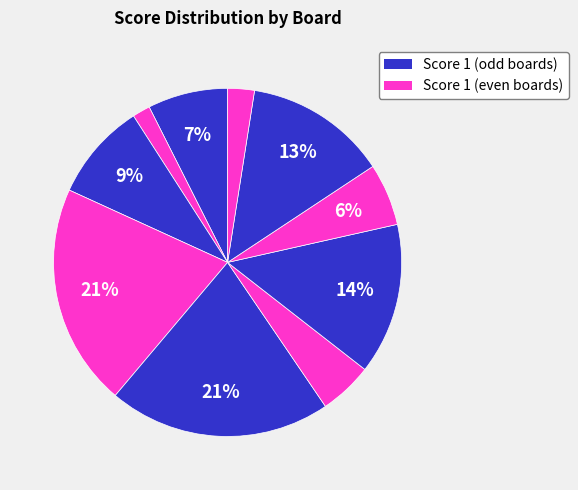

To the nearest percent, what is the average slice percentage?

10%